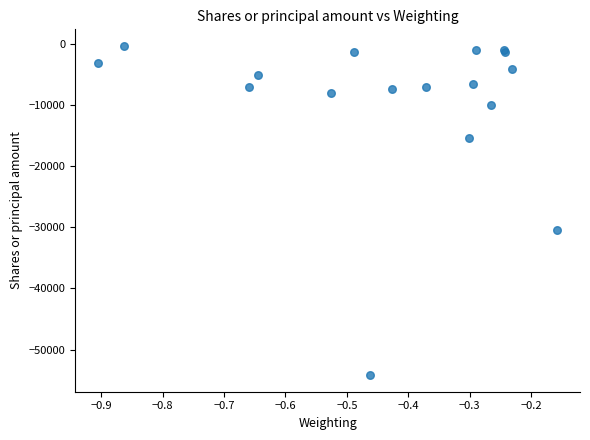

What Y value in the scatter plot is closest to -27251?

-30500